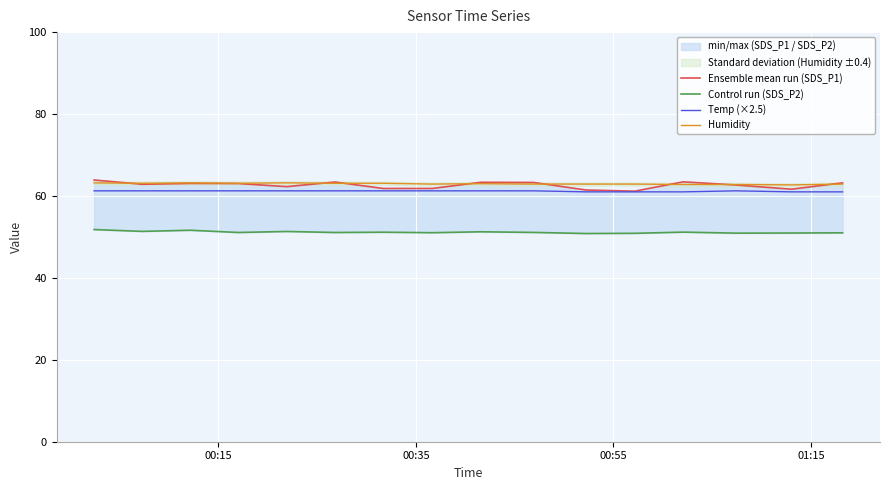

True or false: Humidity and Temp (×2.5) intersect in this chart.

False